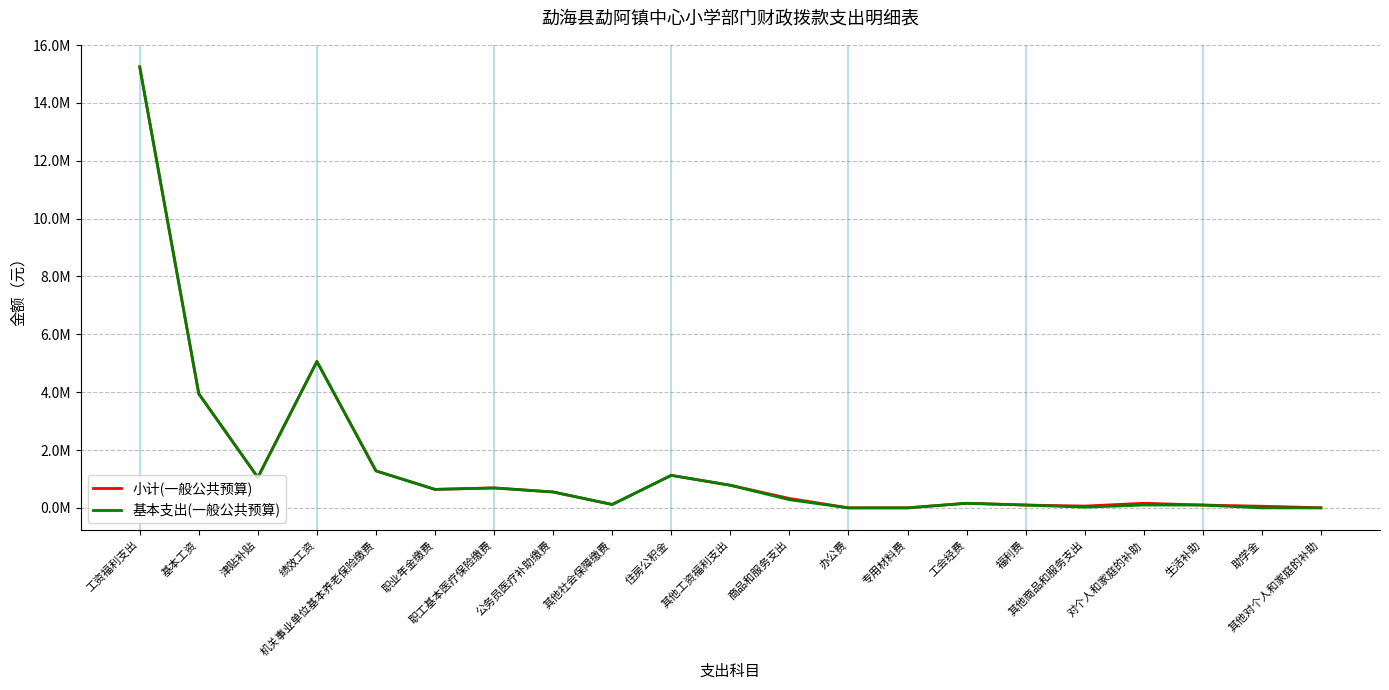

Rank the series by their average value, from highest to lowest.

小计(一般公共预算), 基本支出(一般公共预算)